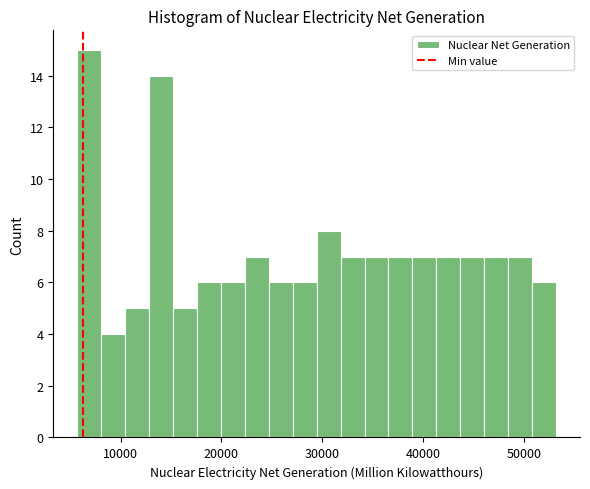

Around what value on the x-axis is the tallest bar? Give the approximate position of its centre, as read against the axis.

7000